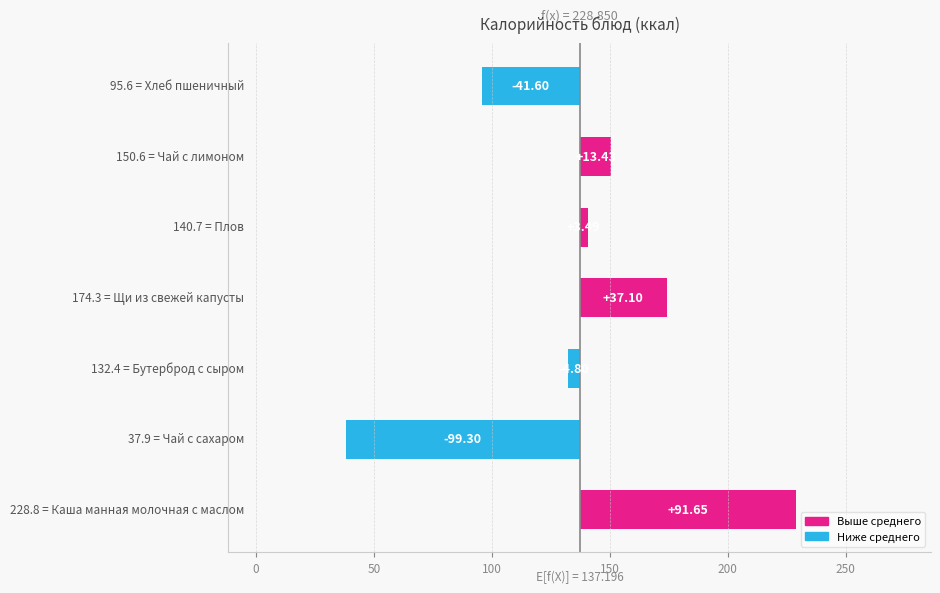

What is the label of the 3rd bar from the right?

Плов